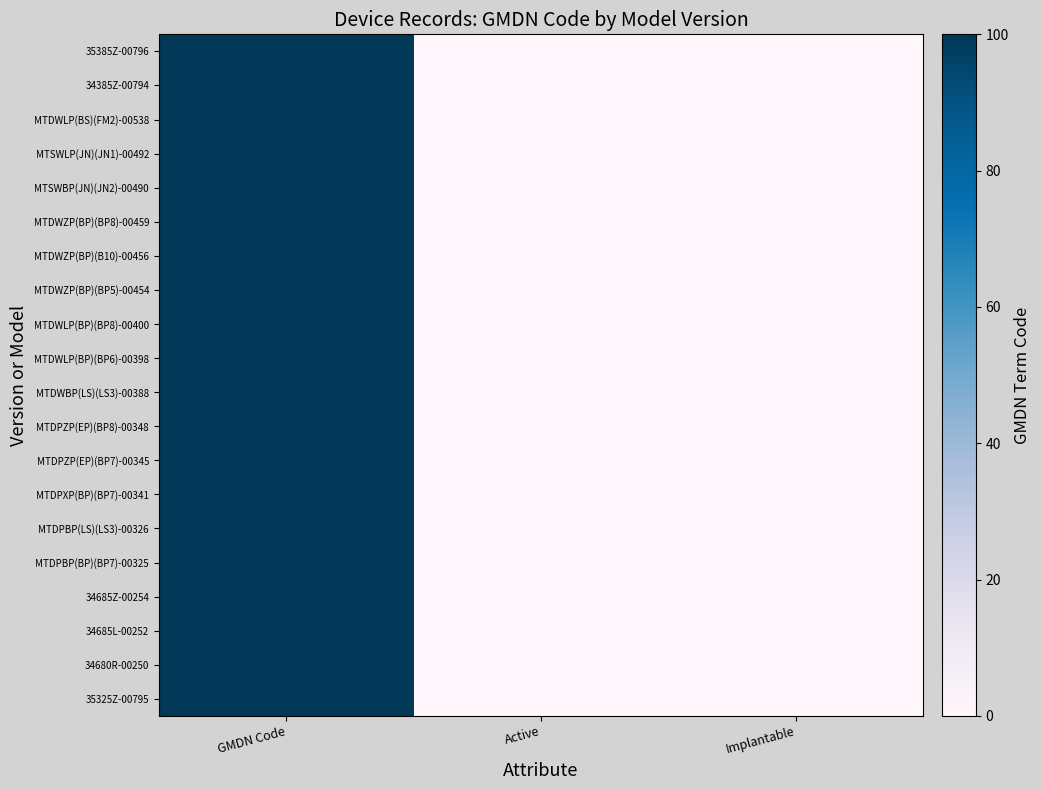

Reading left to right, list all the values displayed in this chart.

35385Z-00796: GMDN Code=100.0	Active=0.0	Implantable=0.0
34385Z-00794: GMDN Code=100.0	Active=0.0	Implantable=0.0
MTDWLP(BS)(FM2)-00538: GMDN Code=100.0	Active=0.0	Implantable=0.0
MTSWLP(JN)(JN1)-00492: GMDN Code=100.0	Active=0.0	Implantable=0.0
MTSWBP(JN)(JN2)-00490: GMDN Code=100.0	Active=0.0	Implantable=0.0
MTDWZP(BP)(BP8)-00459: GMDN Code=100.0	Active=0.0	Implantable=0.0
MTDWZP(BP)(B10)-00456: GMDN Code=100.0	Active=0.0	Implantable=0.0
MTDWZP(BP)(BP5)-00454: GMDN Code=100.0	Active=0.0	Implantable=0.0
MTDWLP(BP)(BP8)-00400: GMDN Code=100.0	Active=0.0	Implantable=0.0
MTDWLP(BP)(BP6)-00398: GMDN Code=100.0	Active=0.0	Implantable=0.0
MTDWBP(LS)(LS3)-00388: GMDN Code=100.0	Active=0.0	Implantable=0.0
MTDPZP(EP)(BP8)-00348: GMDN Code=100.0	Active=0.0	Implantable=0.0
MTDPZP(EP)(BP7)-00345: GMDN Code=100.0	Active=0.0	Implantable=0.0
MTDPXP(BP)(BP7)-00341: GMDN Code=100.0	Active=0.0	Implantable=0.0
MTDPBP(LS)(LS3)-00326: GMDN Code=100.0	Active=0.0	Implantable=0.0
MTDPBP(BP)(BP7)-00325: GMDN Code=100.0	Active=0.0	Implantable=0.0
34685Z-00254: GMDN Code=100.0	Active=0.0	Implantable=0.0
34685L-00252: GMDN Code=100.0	Active=0.0	Implantable=0.0
34680R-00250: GMDN Code=100.0	Active=0.0	Implantable=0.0
35325Z-00795: GMDN Code=100.0	Active=0.0	Implantable=0.0